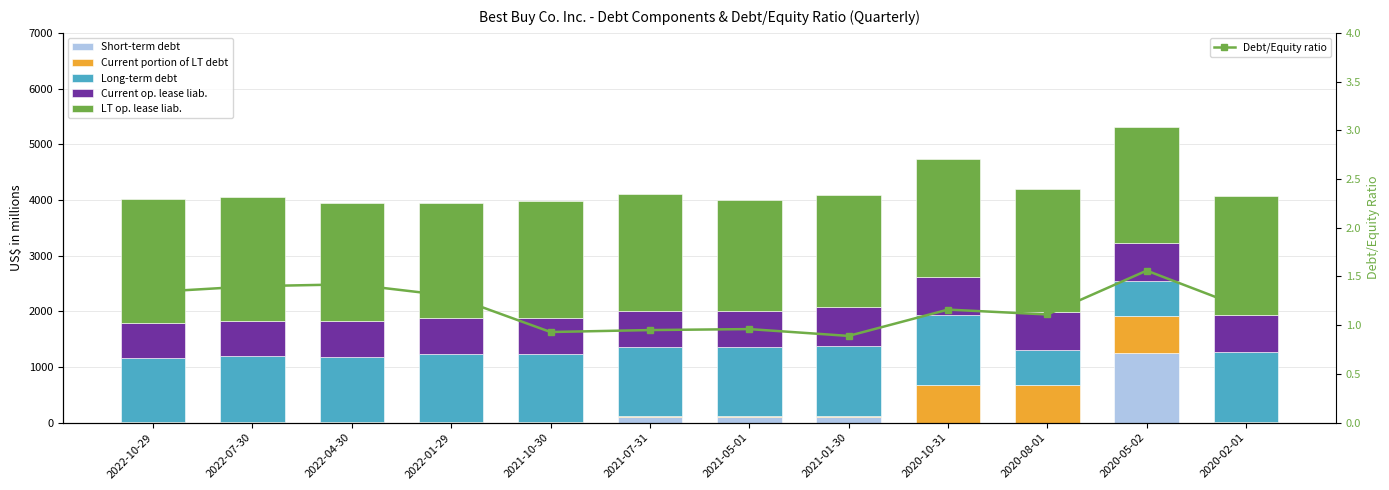

Which label corresponds to the smallest value in the chart?

2022-10-29